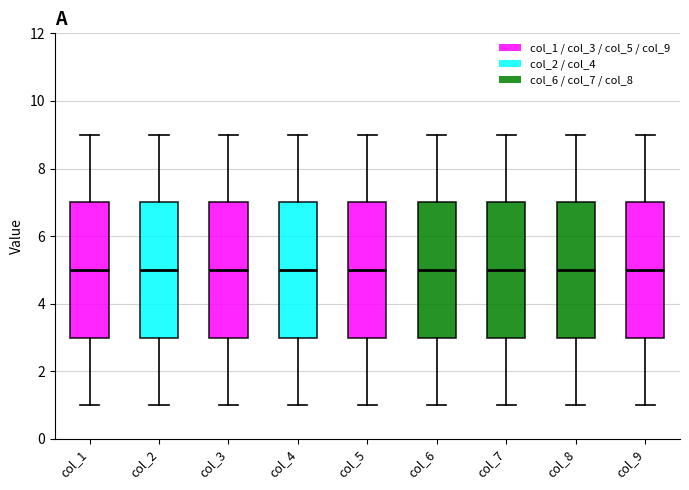

Where is the upper edge of the box for col_1 on the y-axis? The values are not printed on the chart, so give them approximately, as read against the axis.

7